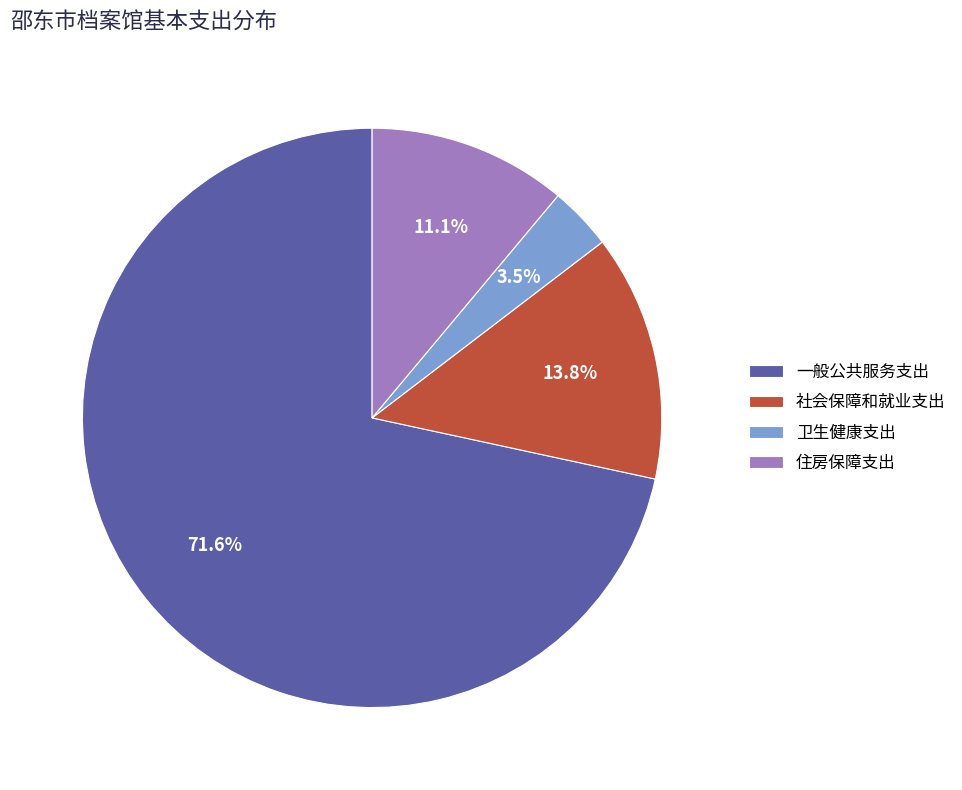

How many slices are in this pie chart?

4